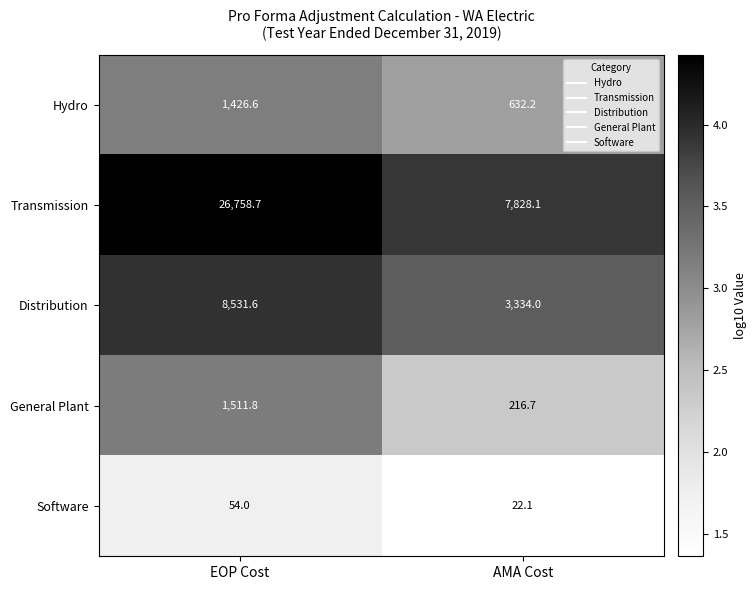

Reading left to right, what are all the values shown in this chart?

Hydro: EOP Cost=1426.6	AMA Cost=632.2
Transmission: EOP Cost=26758.7	AMA Cost=7828.1
Distribution: EOP Cost=8531.6	AMA Cost=3334.0
General Plant: EOP Cost=1511.8	AMA Cost=216.7
Software: EOP Cost=54.0	AMA Cost=22.1